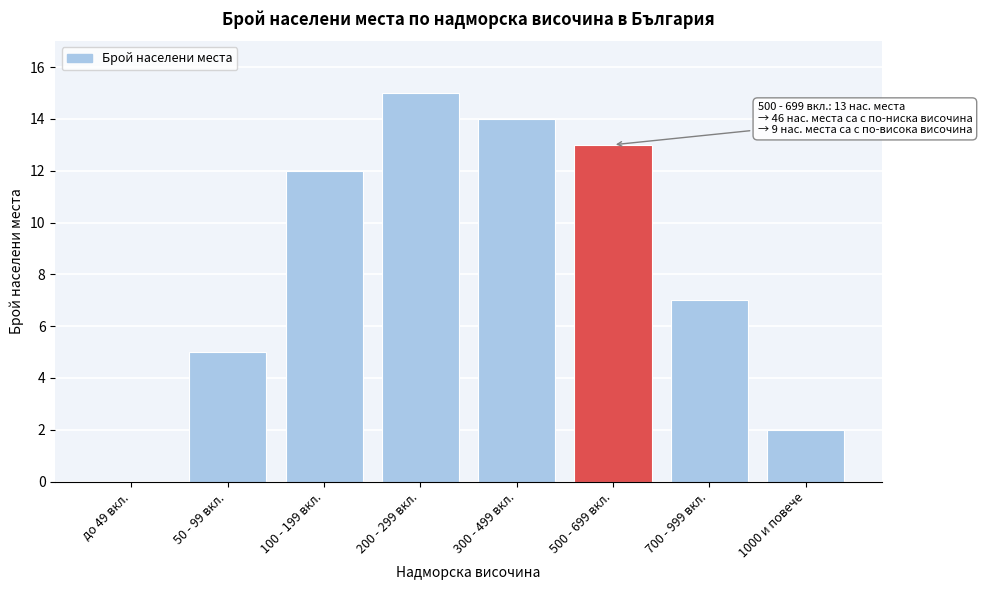

Reading left to right, what are all the values shown in this chart?

до 49 вкл.=0	50 - 99 вкл.=5	100 - 199 вкл.=12	200 - 299 вкл.=15	300 - 499 вкл.=14	500 - 699 вкл.=13	700 - 999 вкл.=7	1000 и повече=2